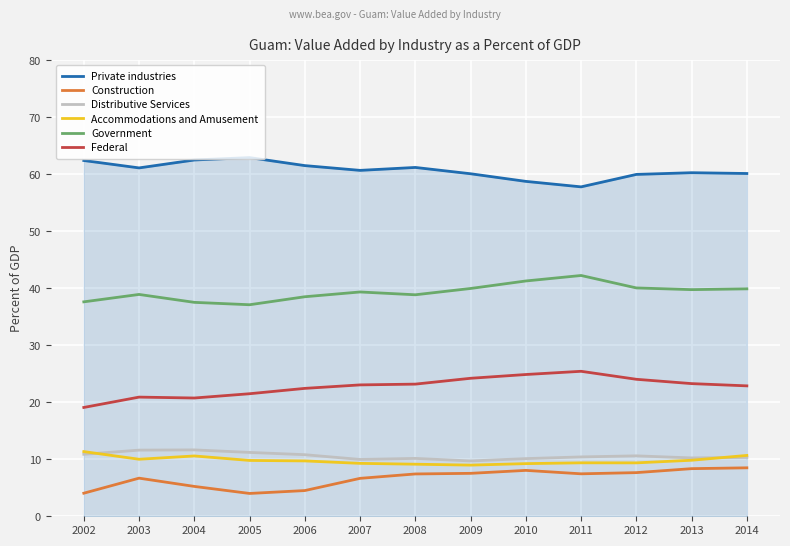

True or false: Distributive Services has a value of 4.9 at 2009.

False